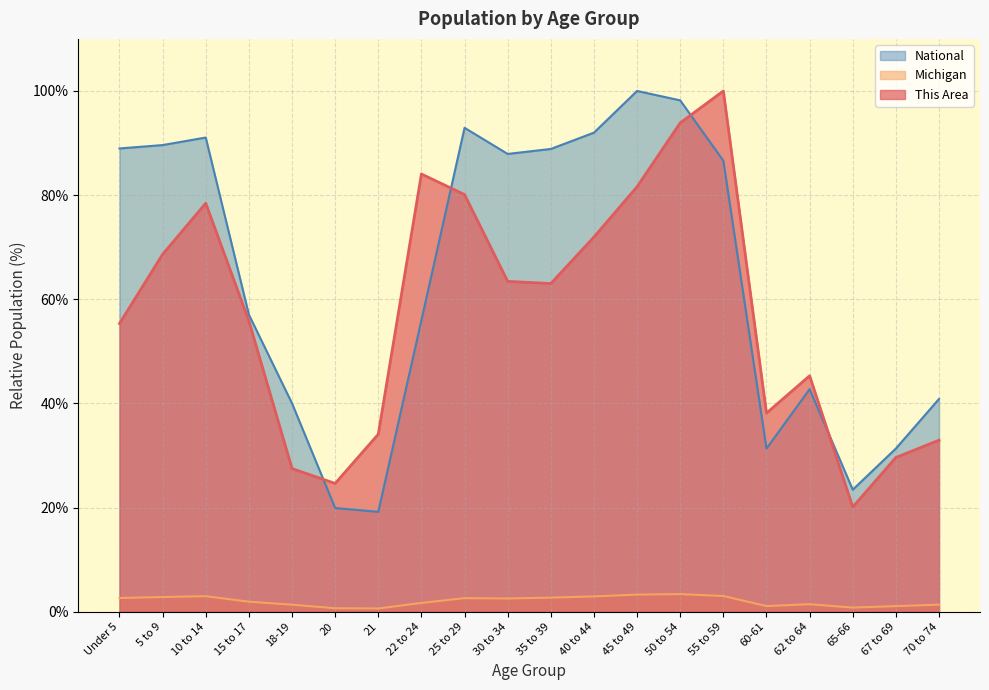

What is the spread (max minus min) of values at 67 to 69?

30.3